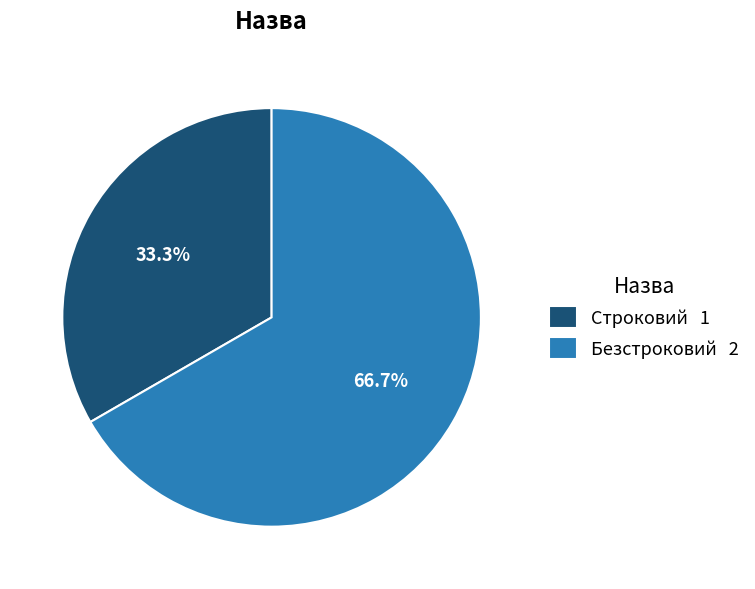

Approximately how many times larger is the value at Строковий compared to Безстроковий?

0.5